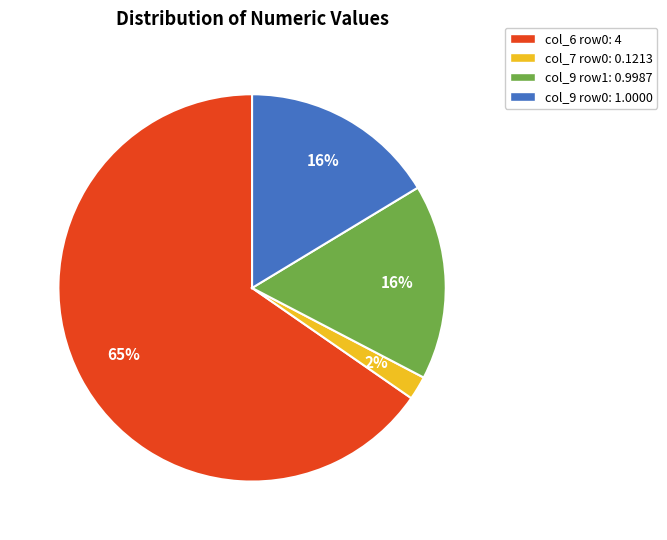

To the nearest percent, what is the combined percentage of col_9 row1: 0.9987 and col_6 row0: 4?

82%